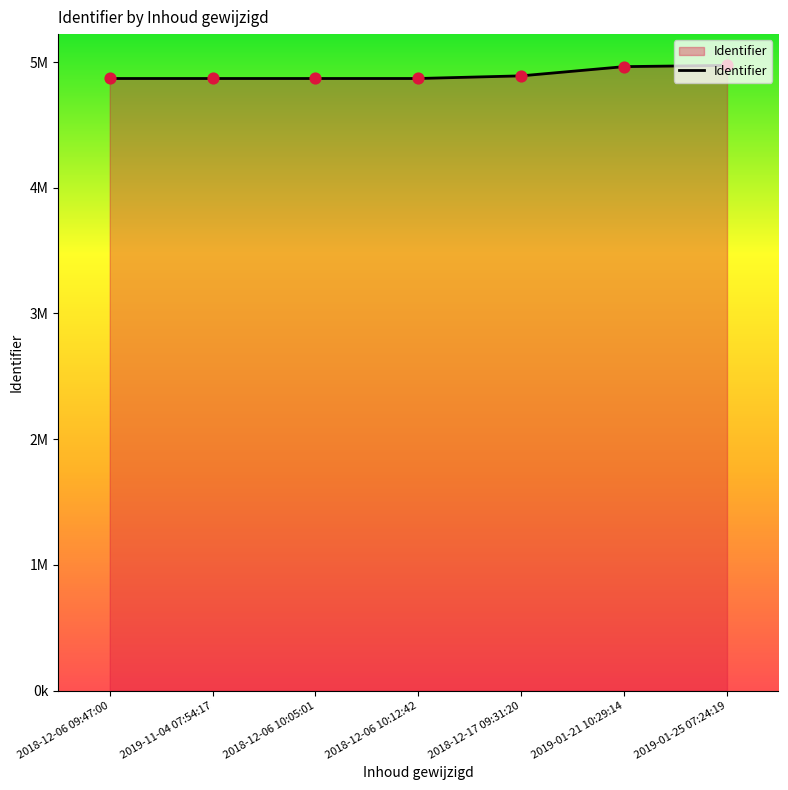

Which has a higher value, 2019-01-25 07:24:19 or 2018-12-17 09:31:20?

2019-01-25 07:24:19